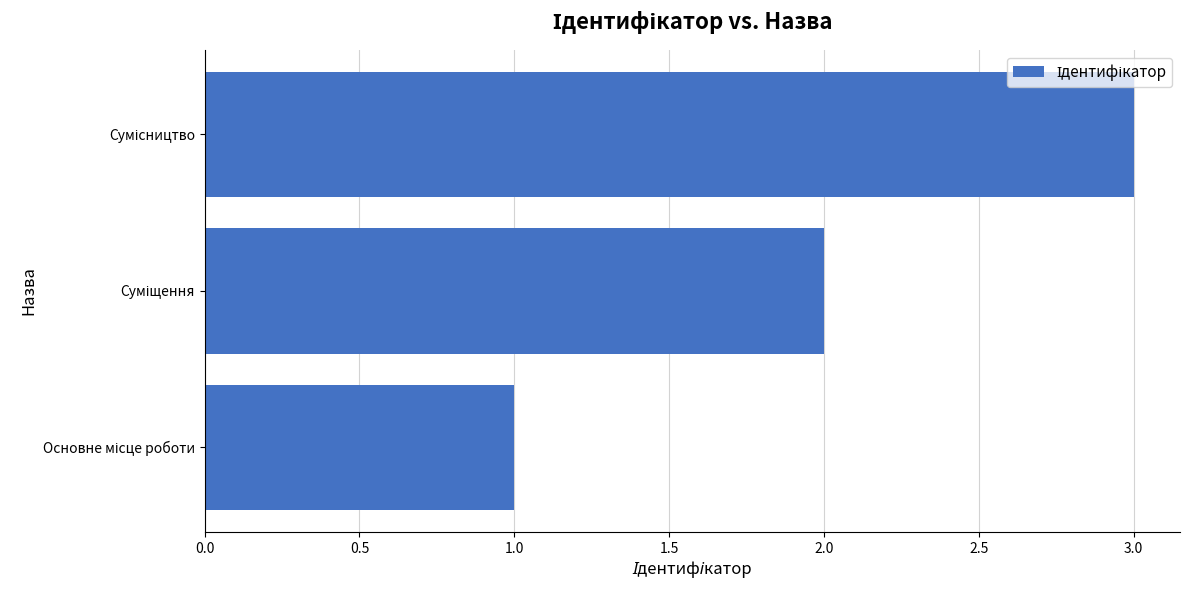

How many data points are less than 2?

1